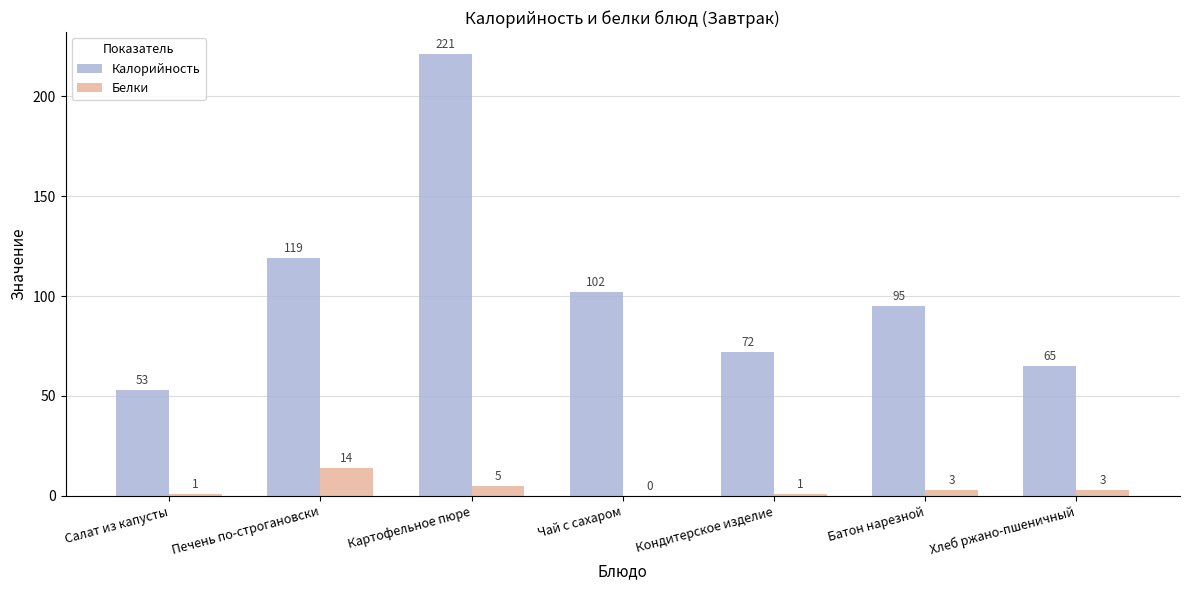

How many groups of bars are there?

7